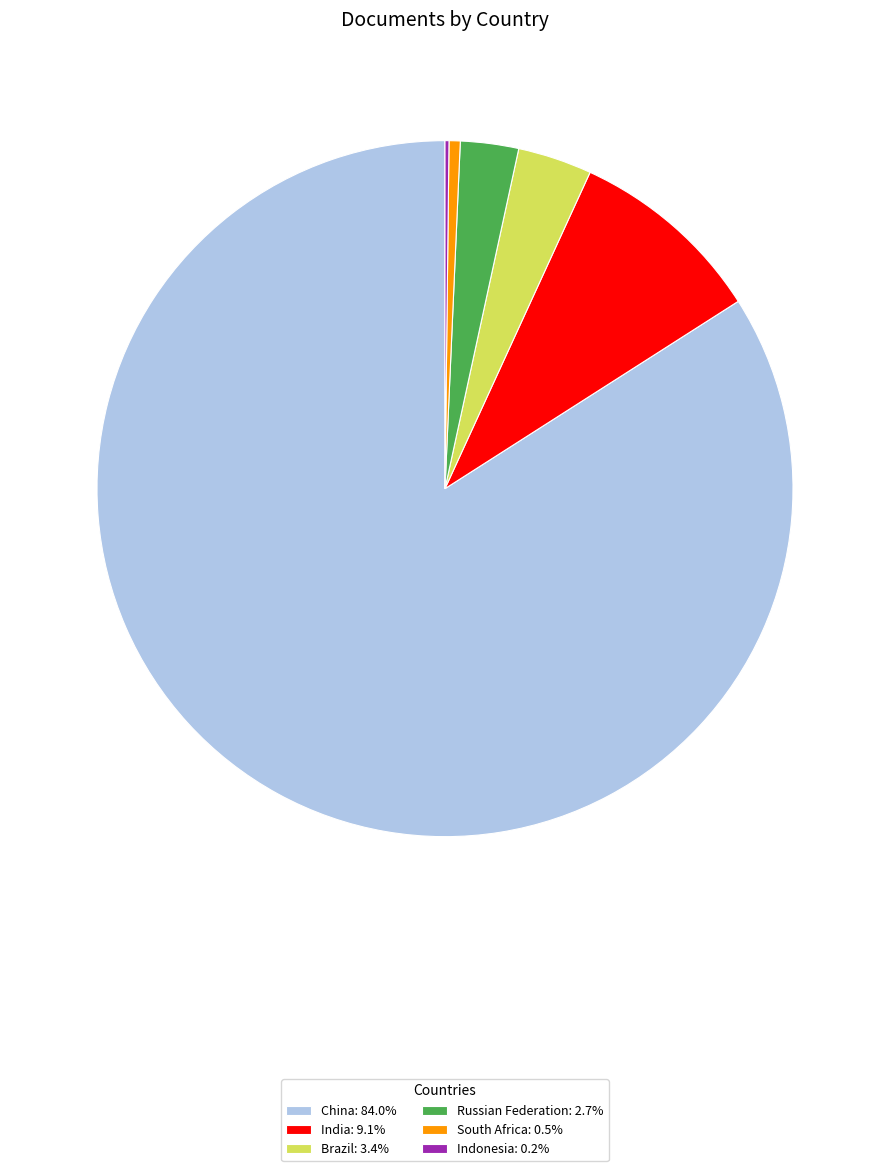

Combined, do South Africa: 0.5% and Russian Federation: 2.7% account for over 50%?

No